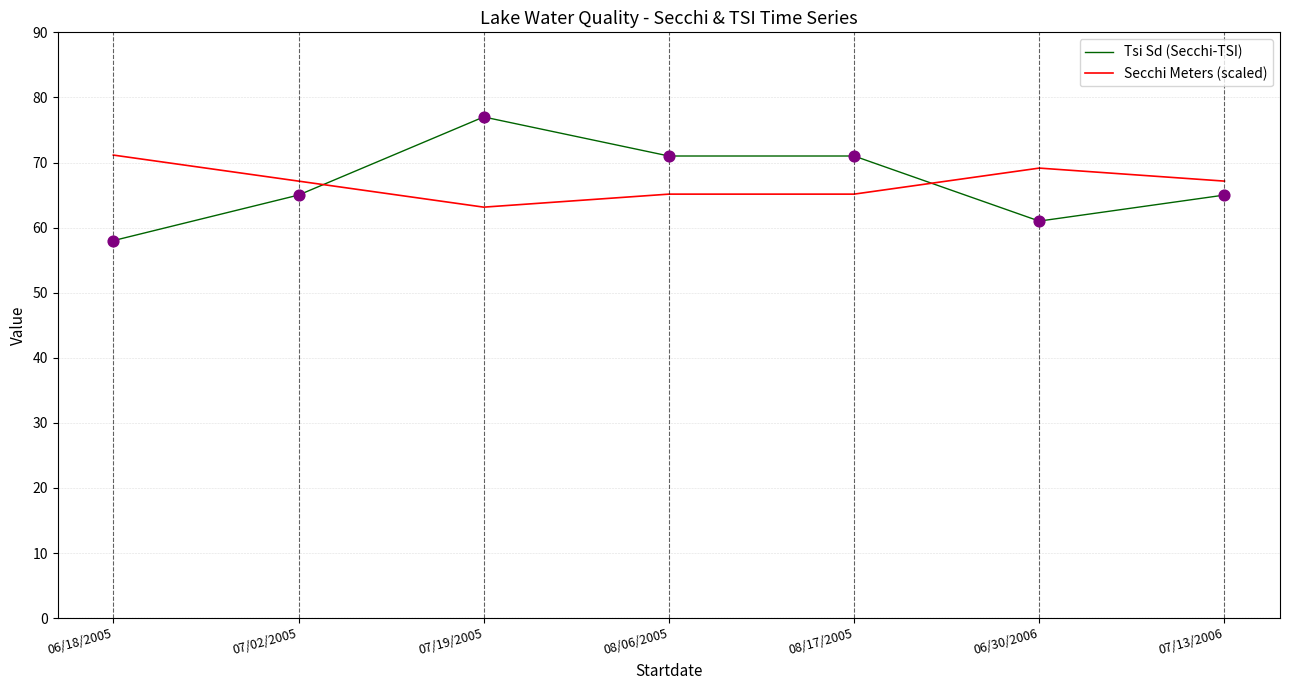

What is the total value across all series at 07/02/2005?

132.1